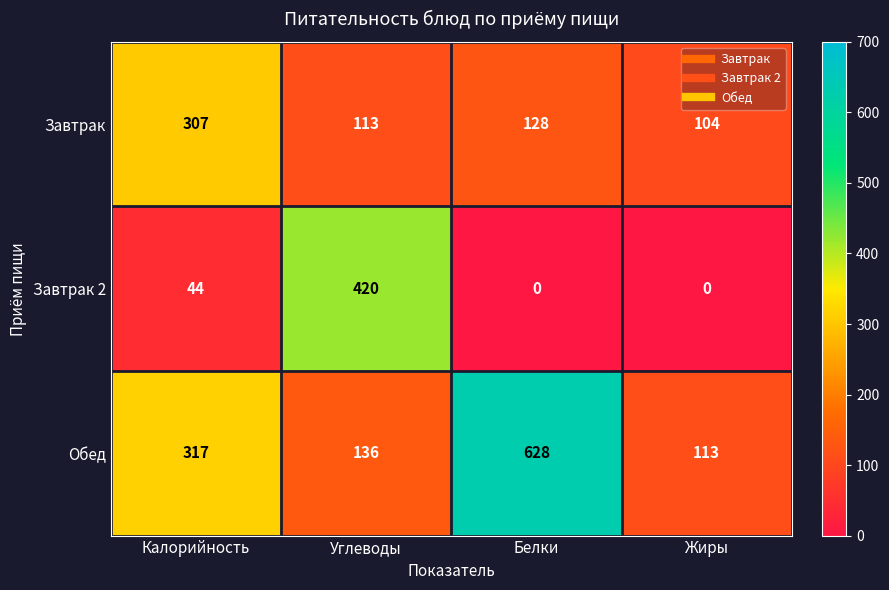

What is the difference between the highest and lowest values at Углеводы?

307